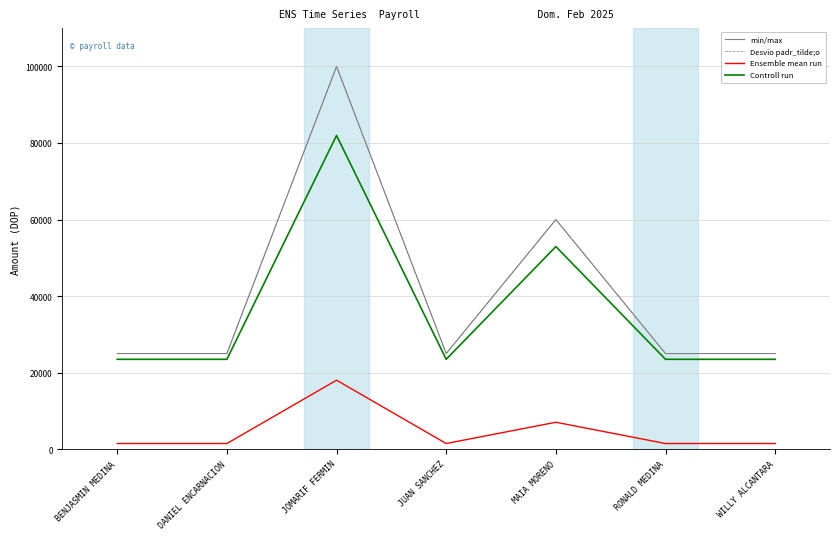

What is the total value across all series at BENJASMIN MEDINA?

75000.0